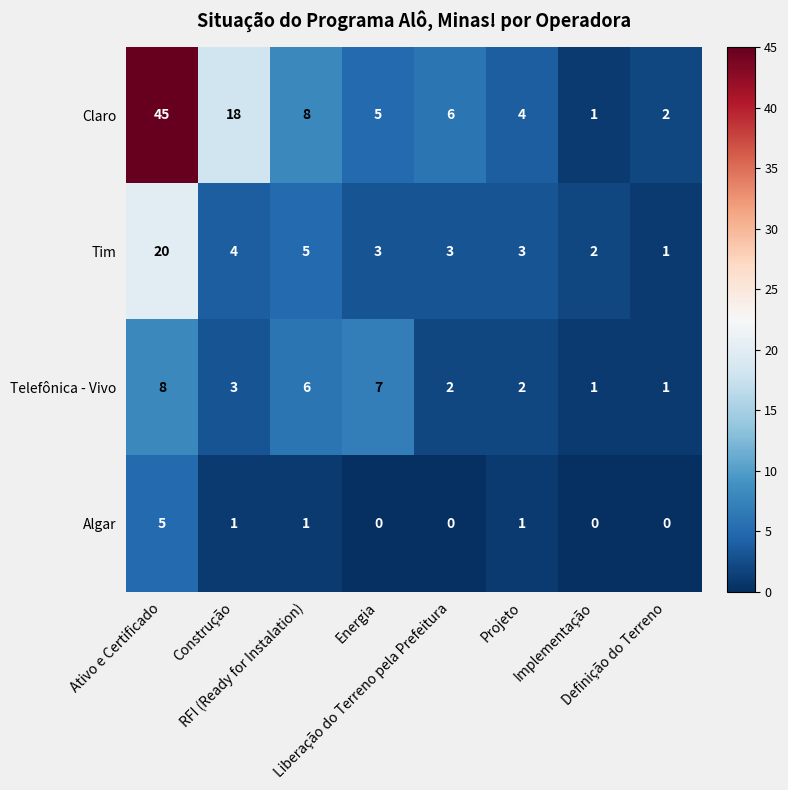

Which series has the largest total across all categories?

Claro